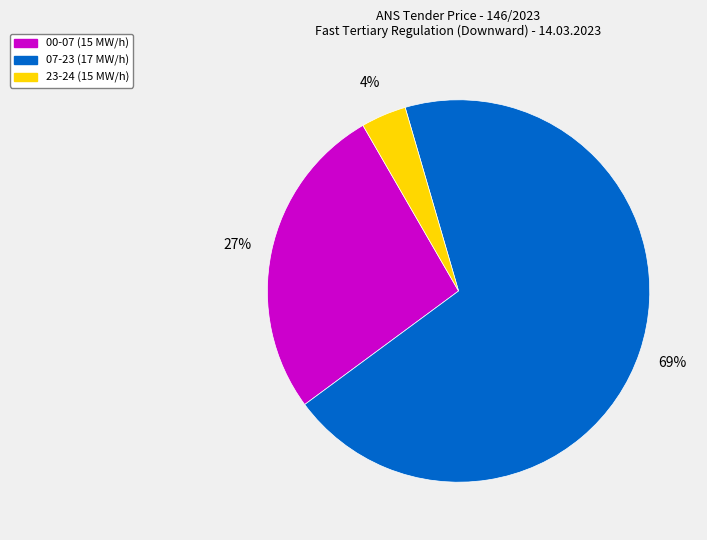

Does any single category account for the majority?

Yes